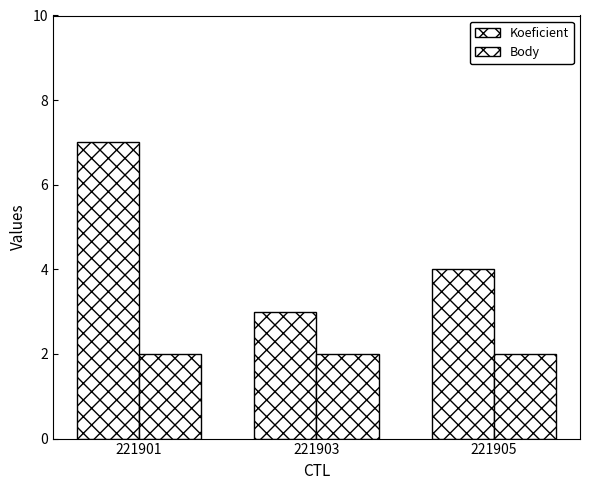

What is the maximum value shown in the chart?

7